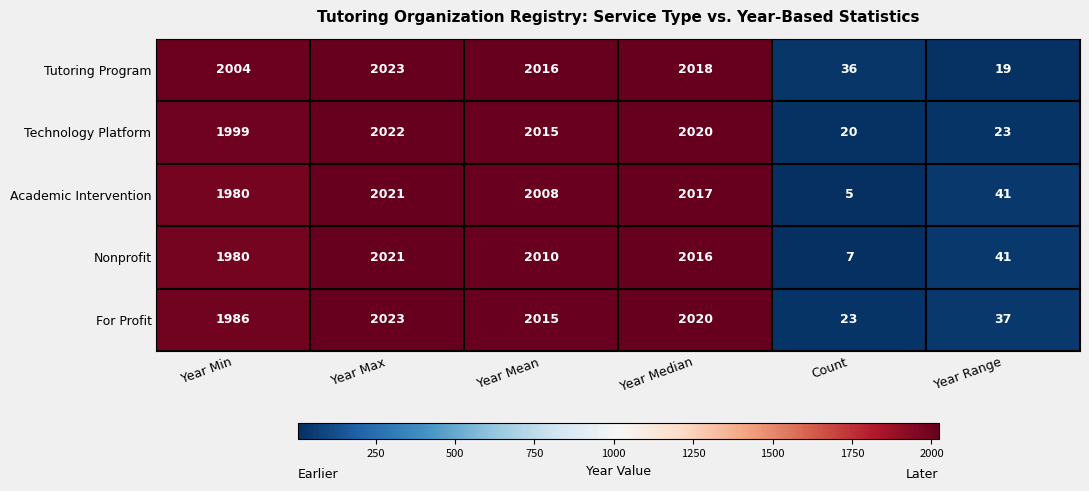

What is the total value across all series at Year Mean?

10064